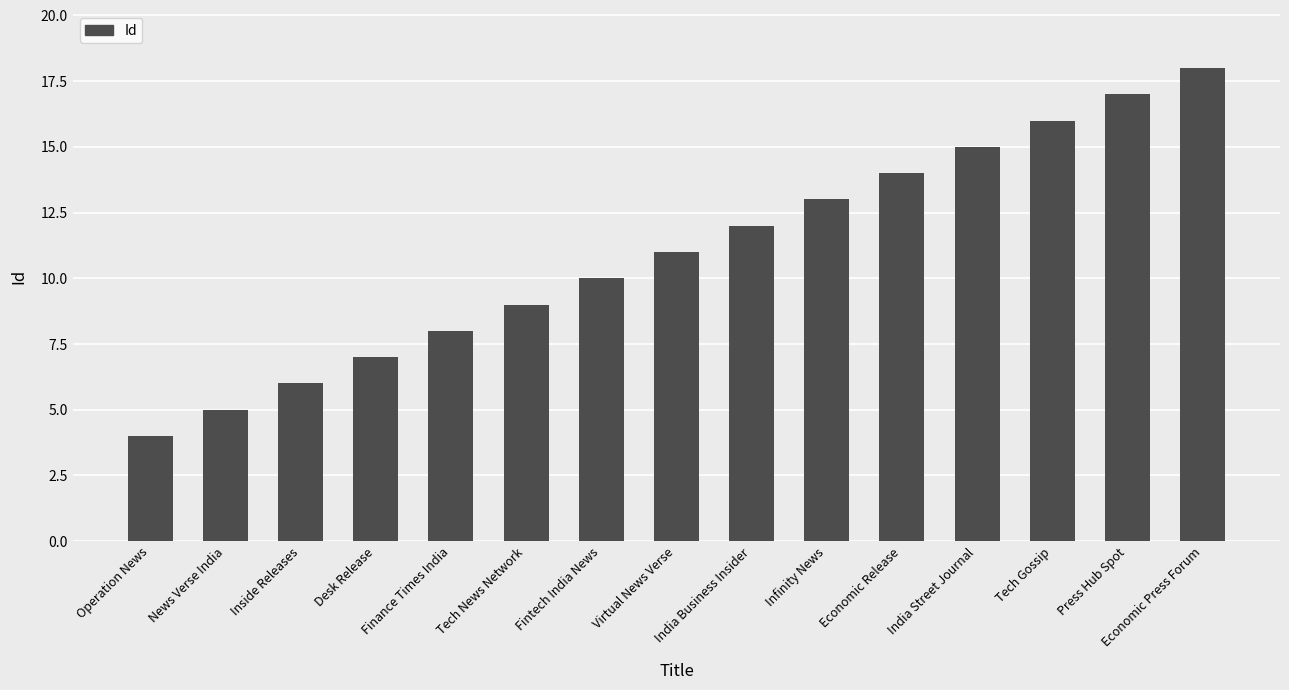

Reading right to left, what are all the values shown in this chart?

18	17	16	15	14	13	12	11	10	9	8	7	6	5	4